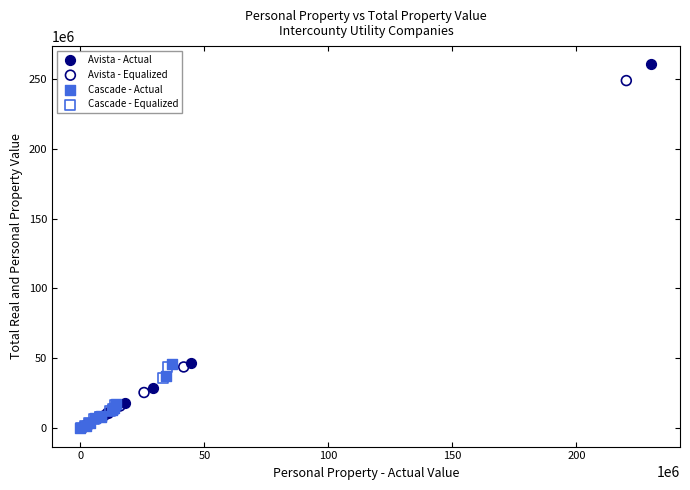

Which series reaches the maximum Y coordinate?

Avista - Actual